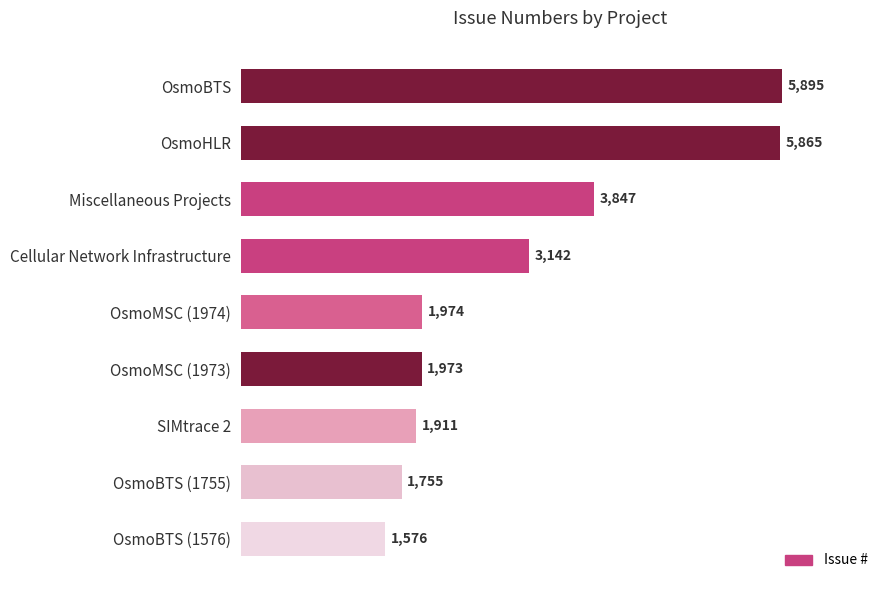

Where is the data nearest to the value 3735?

Miscellaneous Projects